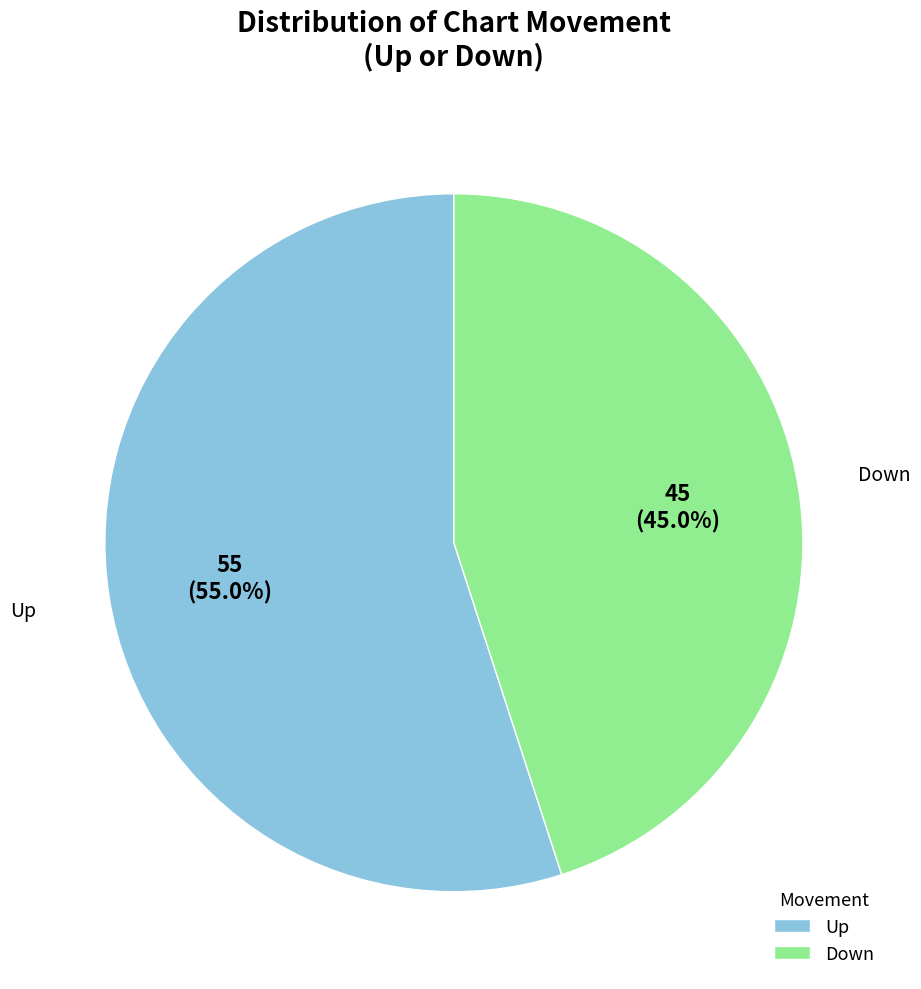

How many segments does this pie chart have?

2